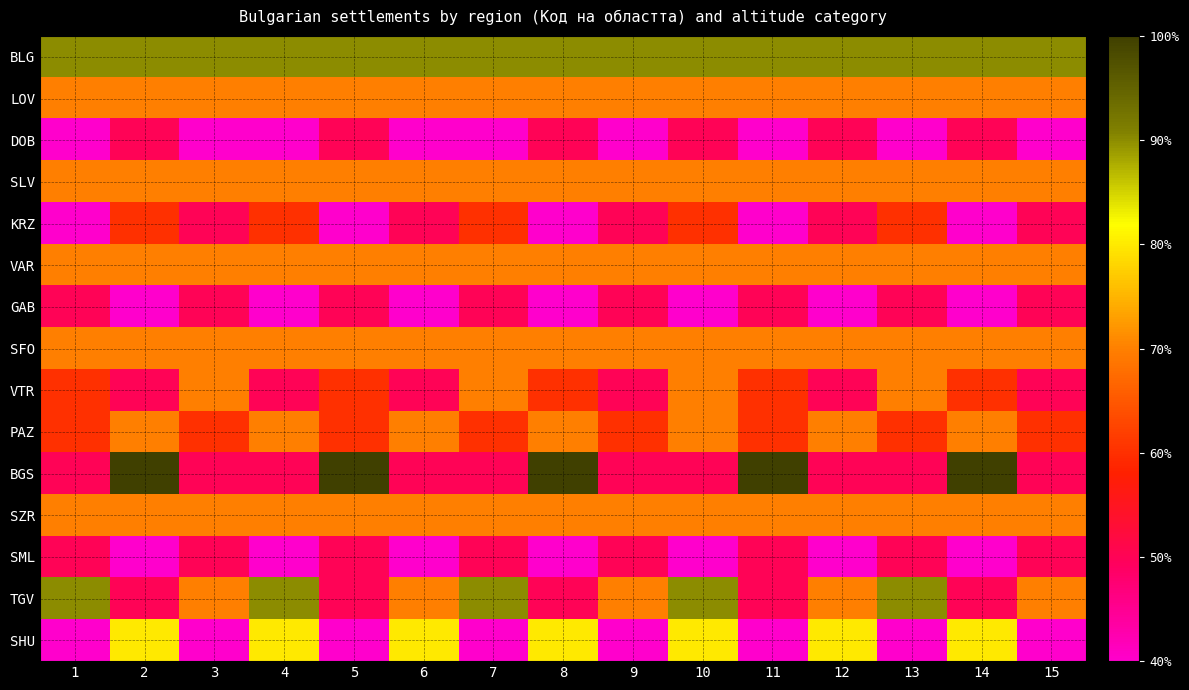

At 12, list the series in order from largest to smallest.

GAB, SML, DOB, KRZ, VTR, BGS, LOV, SLV, VAR, SFO, PAZ, SZR, TGV, SHU, BLG